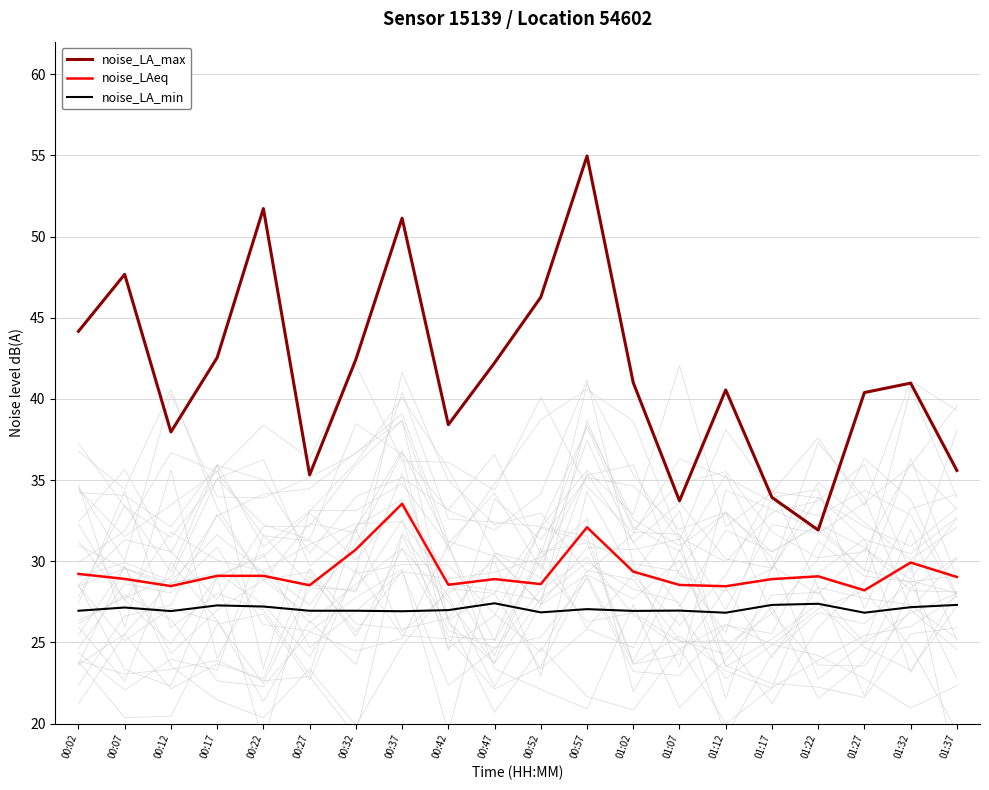

Rank the series at 00:17 from highest to lowest value.

noise_LA_max, noise_LAeq, noise_LA_min